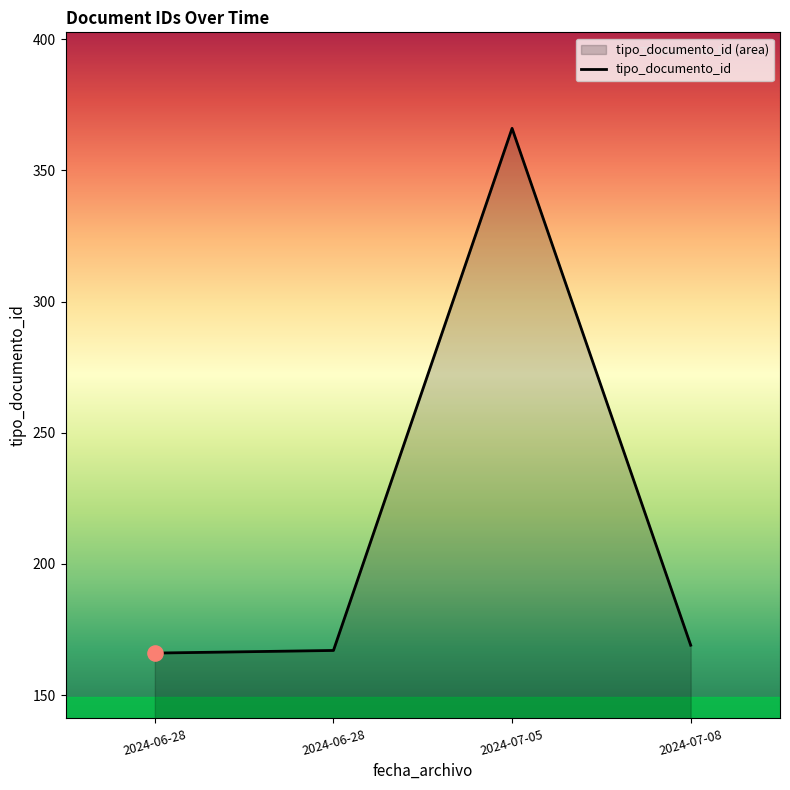

Between 2024-07-05 and 2024-06-28, which is larger?

2024-07-05